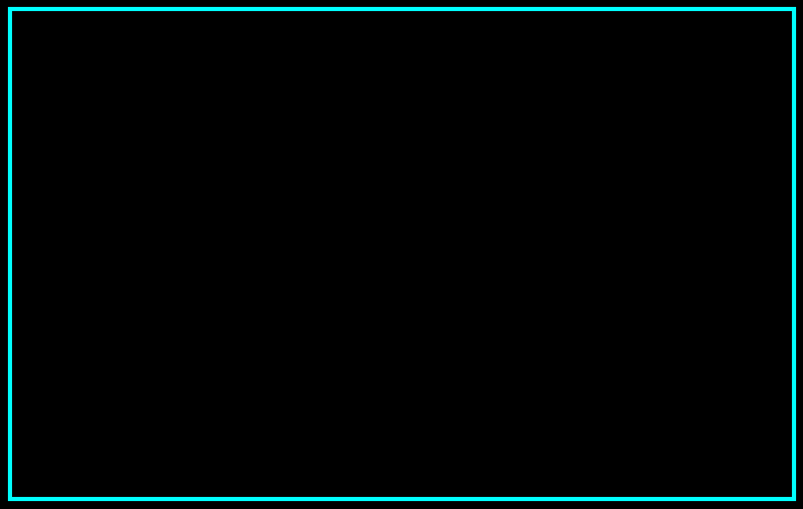

Do 60132830 and 60156111 together represent more than half of the pie?

Yes